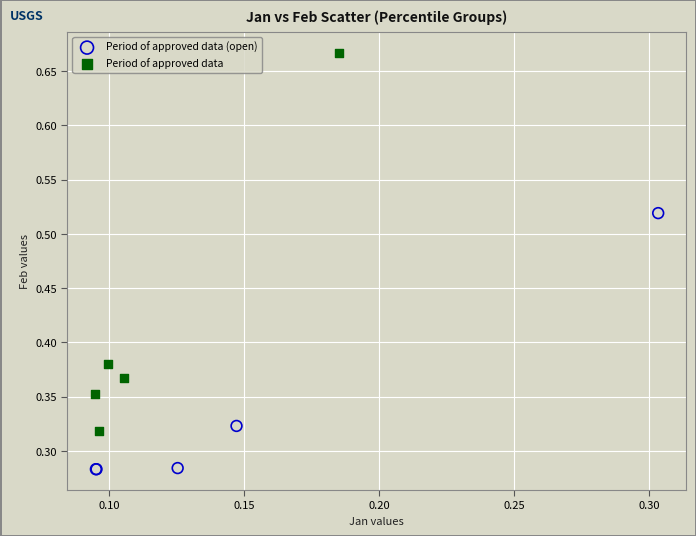

What are all the series names shown in the legend?

Period of approved data (open), Period of approved data